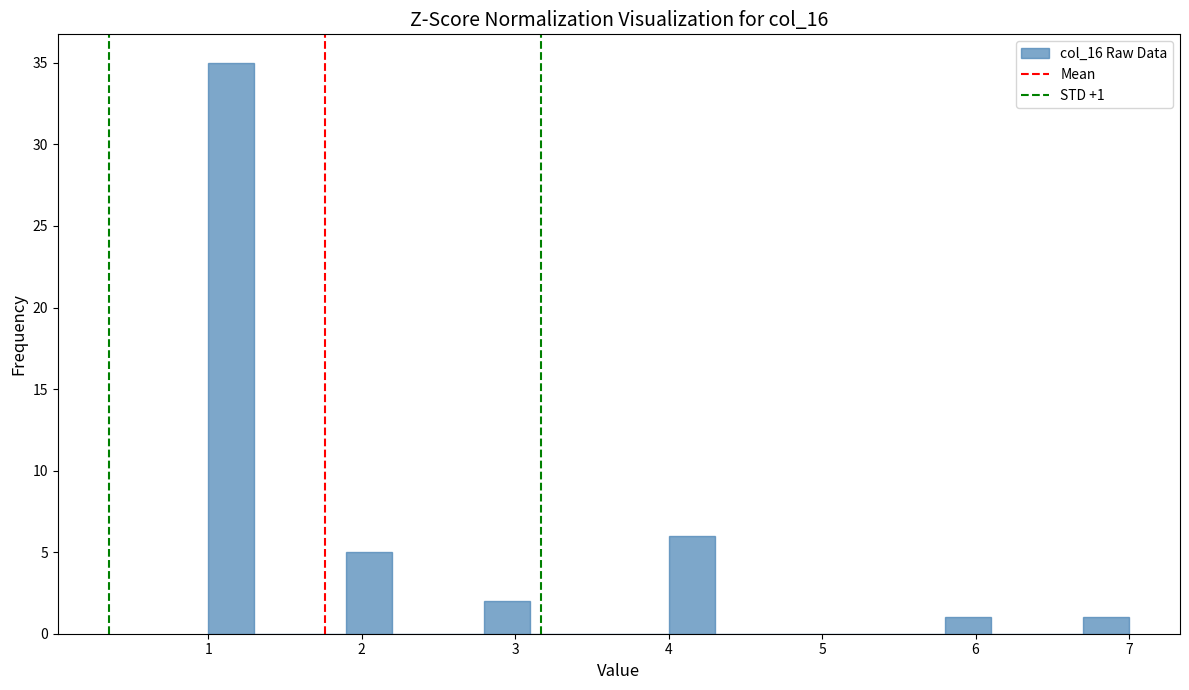

Read against the x-axis, roughly where is the centre of the tallest bar?

1.2